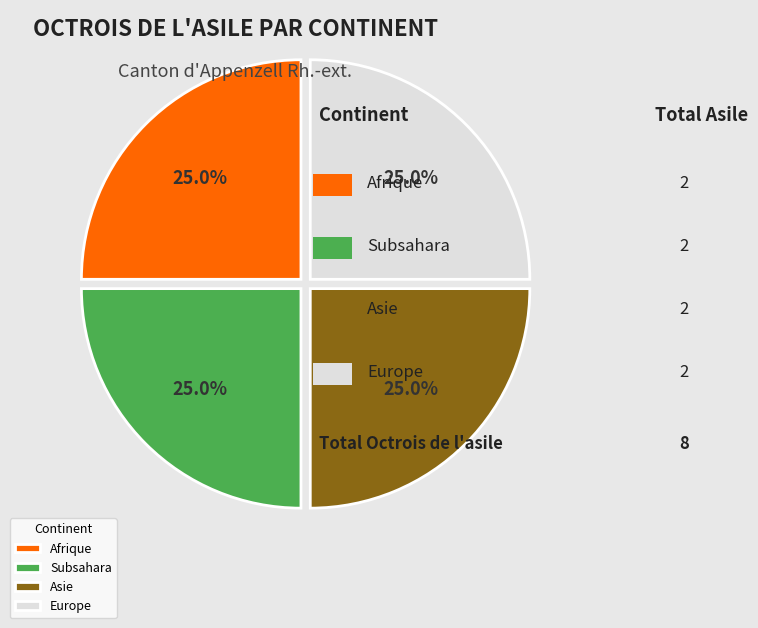

What percentage is NOT represented by Afrique?

75.0%